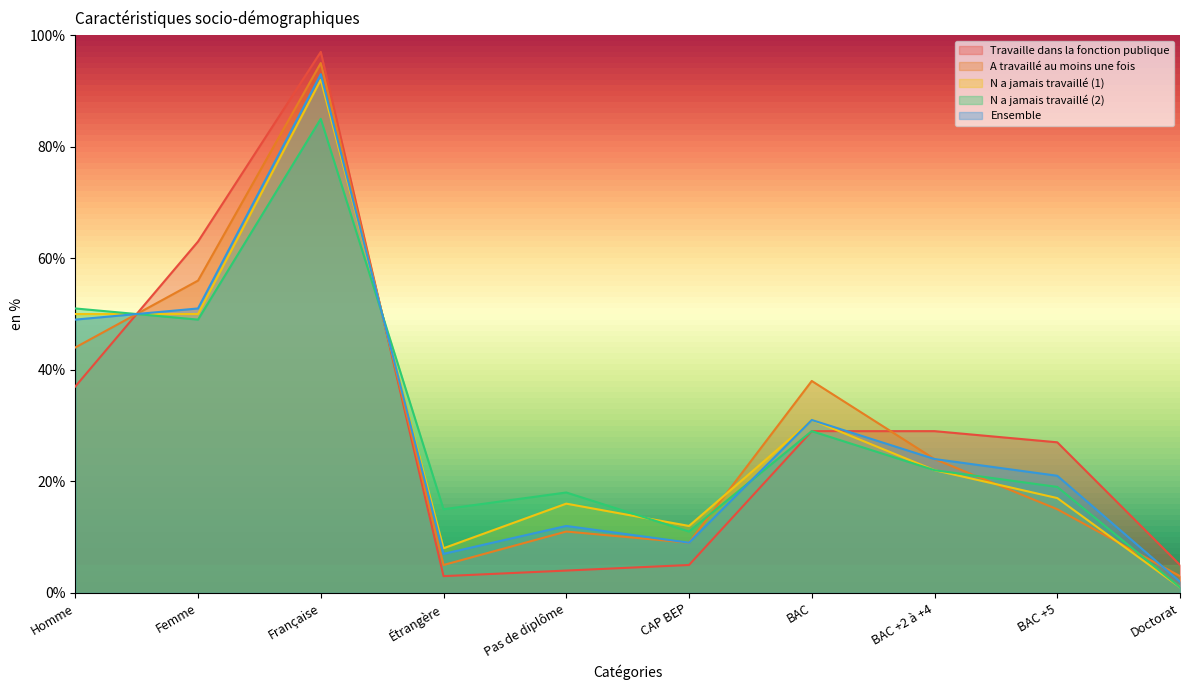

Where does the N a jamais travaillé (2) series first go above 22?

Homme